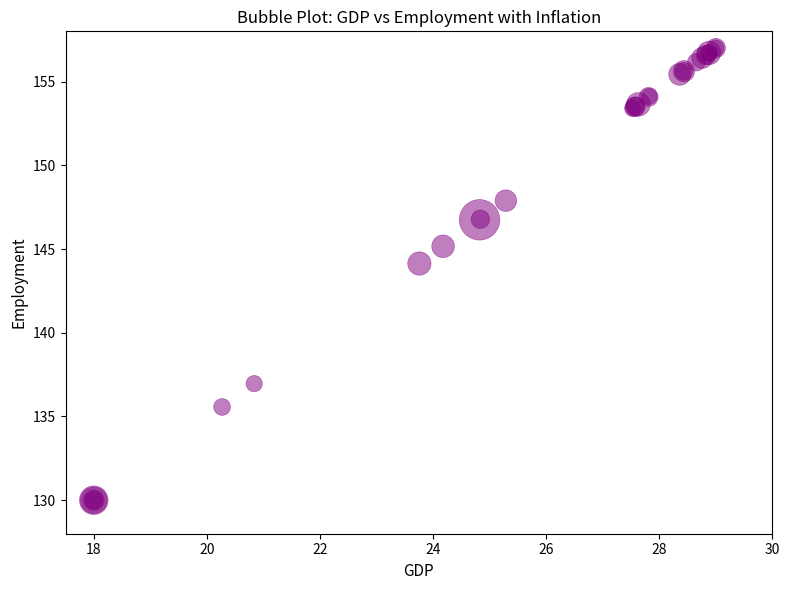

What Y value in the scatter plot is closest to 143?

144.1